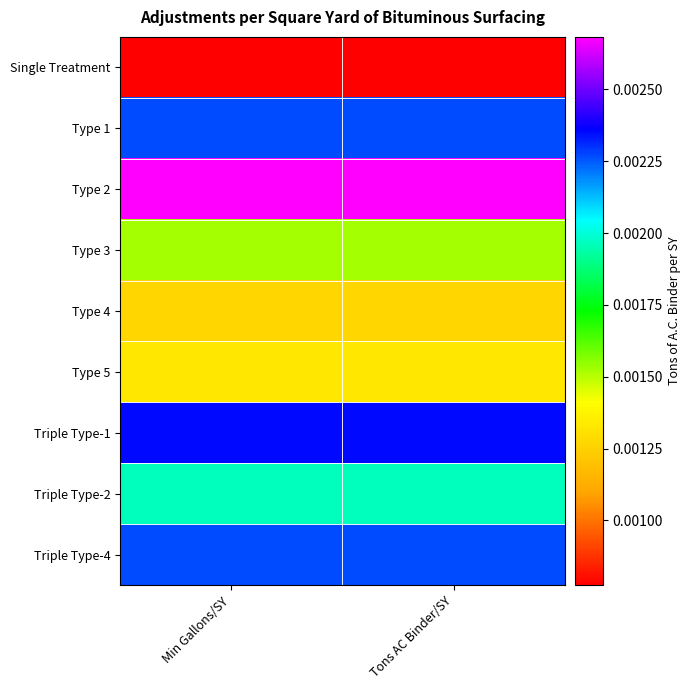

Reading right to left, transcribe all the data shown in this chart.

Single Treatment: Tons AC Binder/SY=0.0	Min Gallons/SY=0.0
Type 1: Tons AC Binder/SY=0.8	Min Gallons/SY=0.8
Type 2: Tons AC Binder/SY=1.0	Min Gallons/SY=1.0
Type 3: Tons AC Binder/SY=0.4	Min Gallons/SY=0.4
Type 4: Tons AC Binder/SY=0.3	Min Gallons/SY=0.3
Type 5: Tons AC Binder/SY=0.3	Min Gallons/SY=0.3
Triple Type-1: Tons AC Binder/SY=0.8	Min Gallons/SY=0.8
Triple Type-2: Tons AC Binder/SY=0.6	Min Gallons/SY=0.6
Triple Type-4: Tons AC Binder/SY=0.8	Min Gallons/SY=0.8